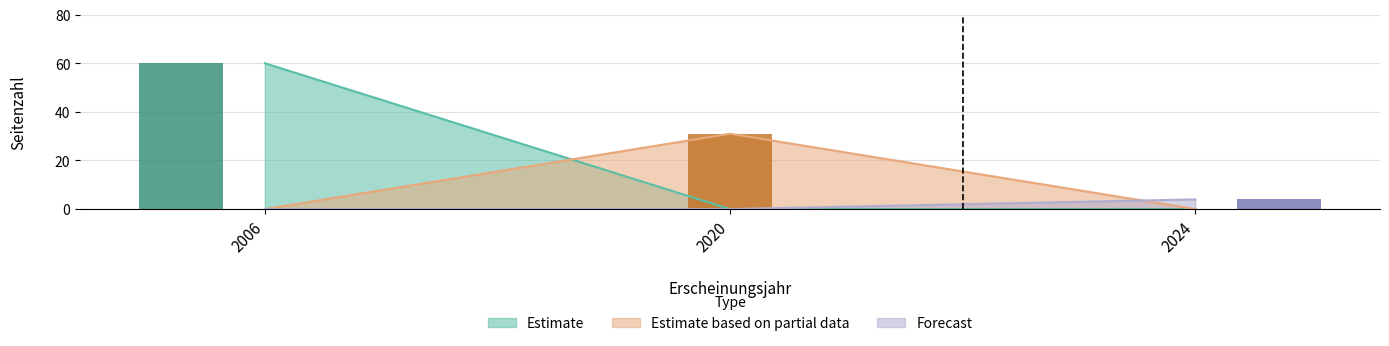

The chart shows a value of 12 at 2006. True or false?

False